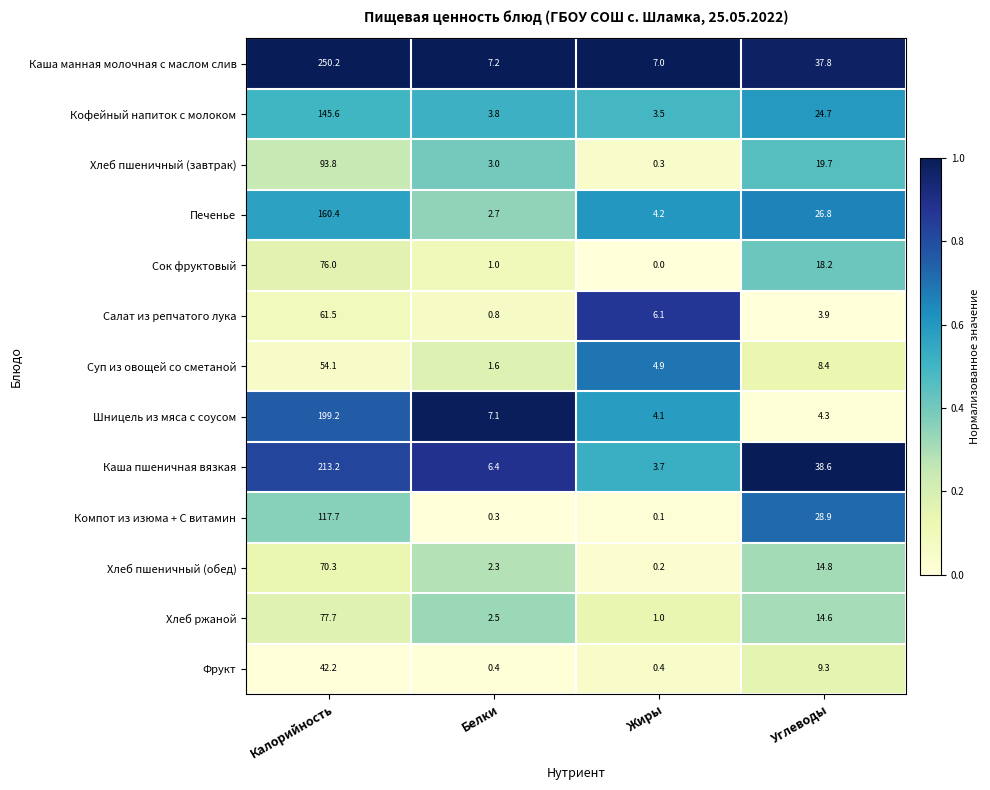

True or false: Кофейный напиток с молоком has a value of 35.9 at Углеводы.

False